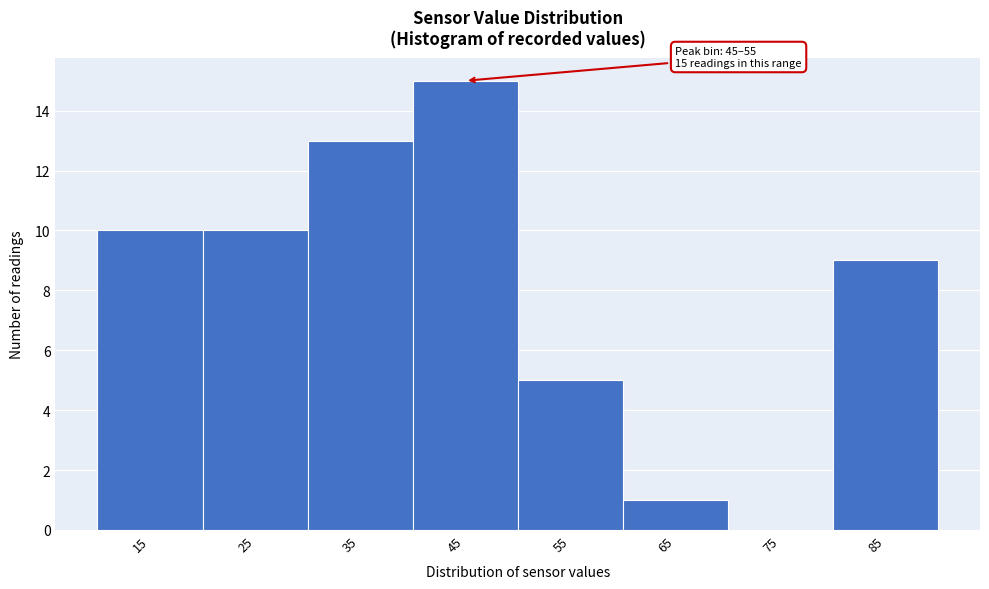

Reading left to right, list all the values displayed in this chart.

15=10	25=10	35=13	45=15	55=5	65=1	75=0	85=9